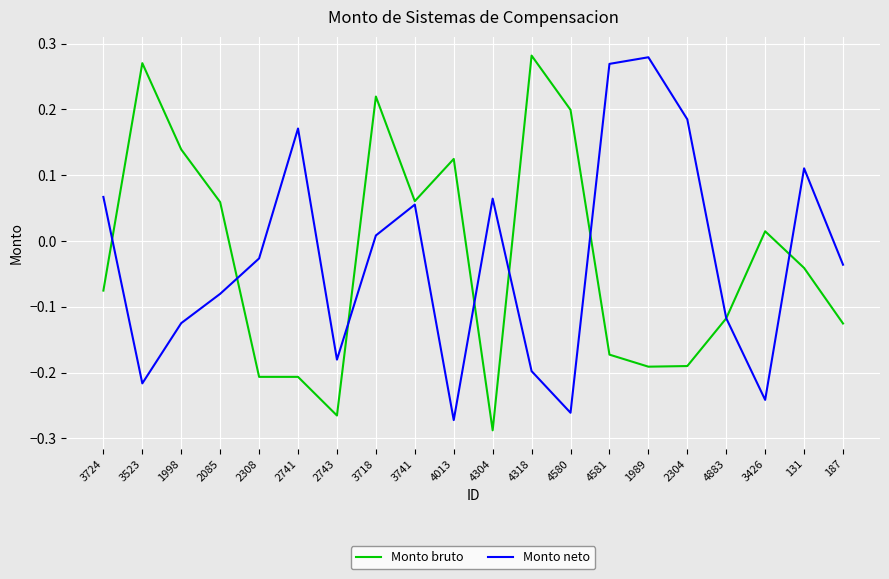

At which label is Monto bruto closest to 0?

3426